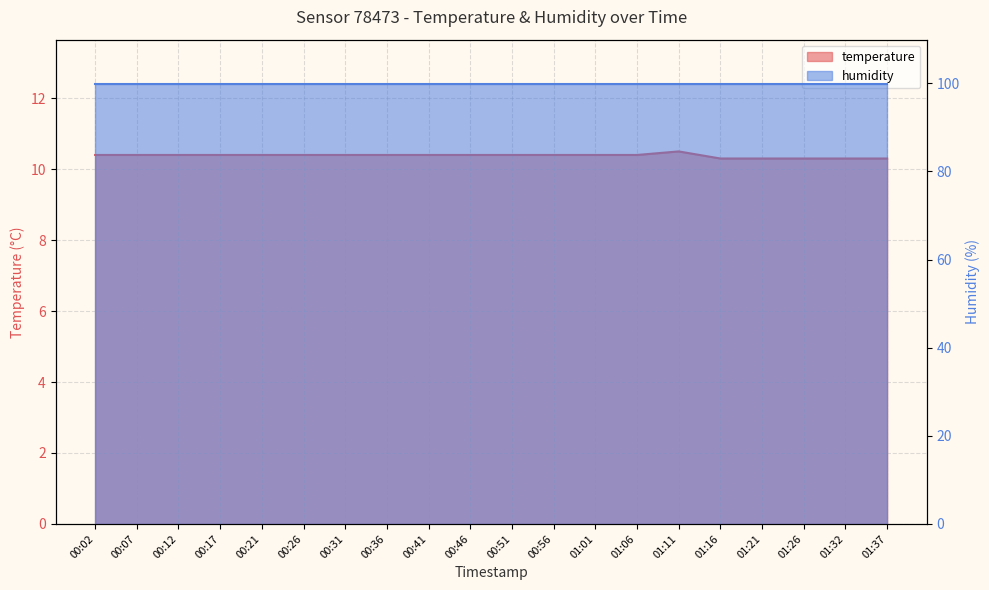

How many interior local peaks (higher than both neighbors) does the data have?

1